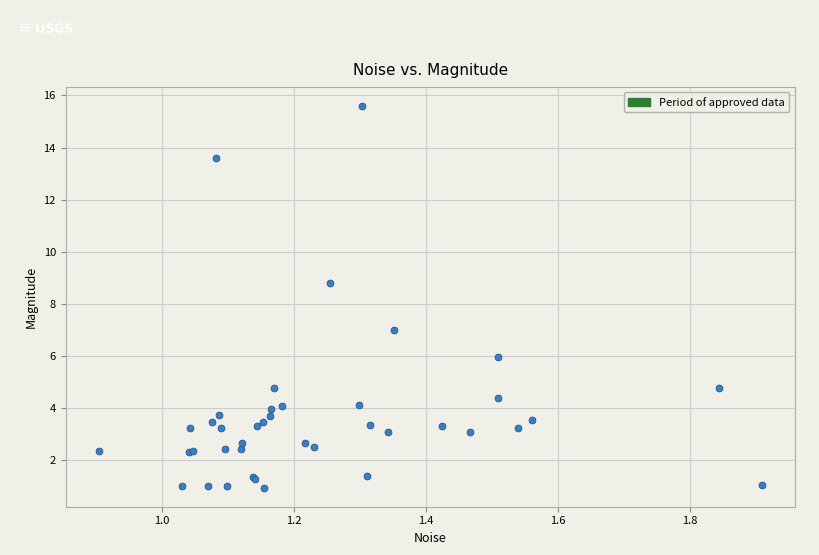

What Y value in the scatter plot is closest to 8?

8.8